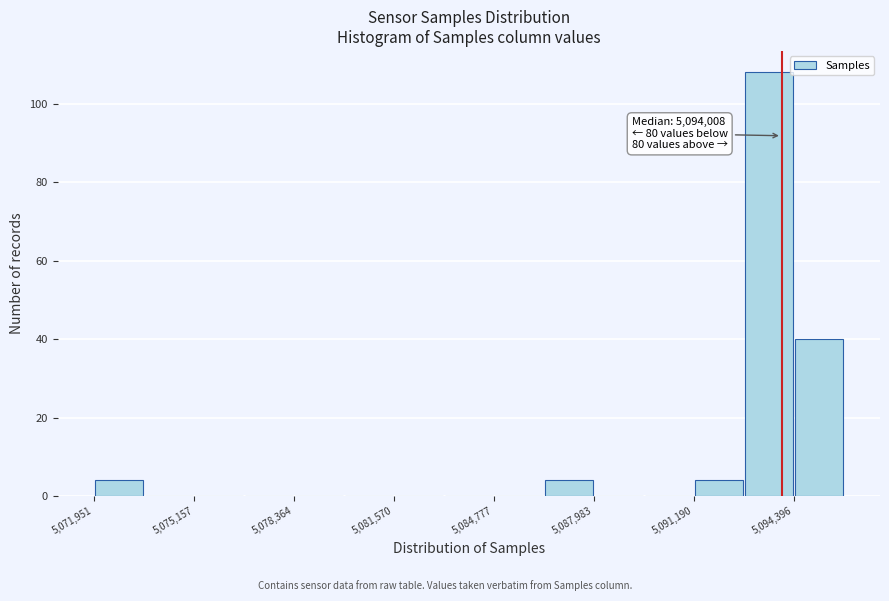

Around what value on the x-axis is the tallest bar? Give the approximate position of its centre, as read against the axis.

5093500